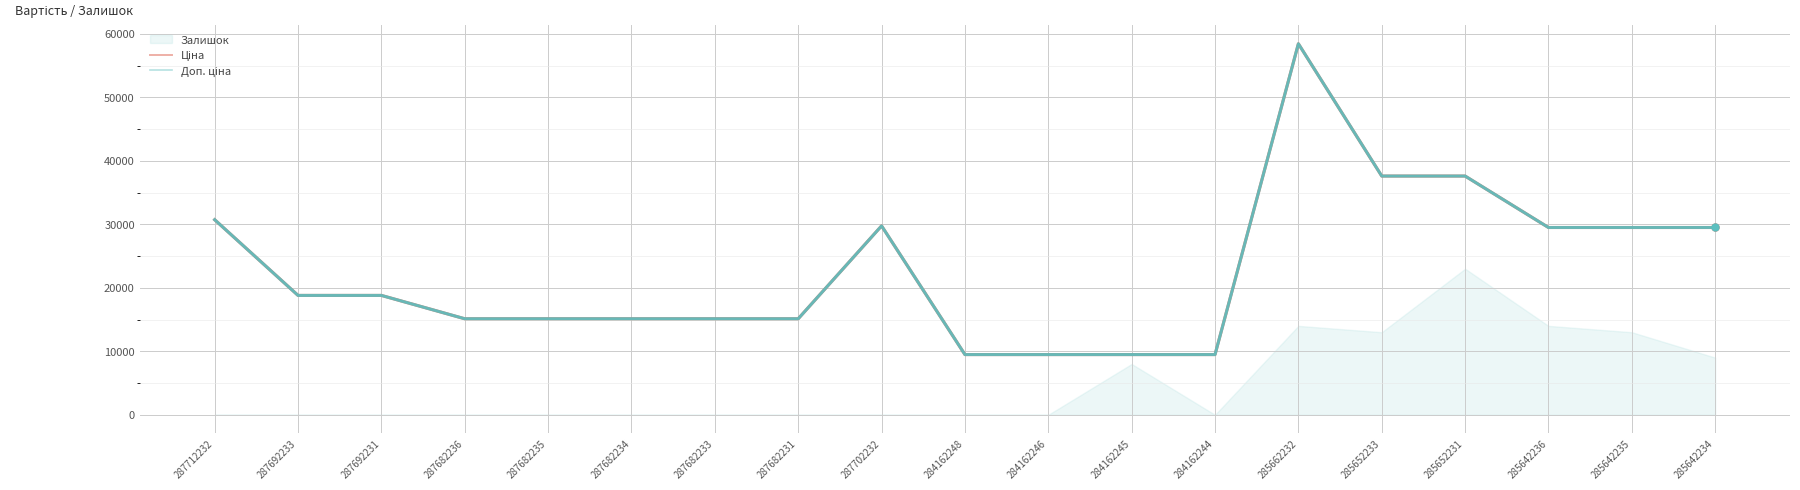

True or false: Ціна has a value of 9480.1 at 284162245.

True